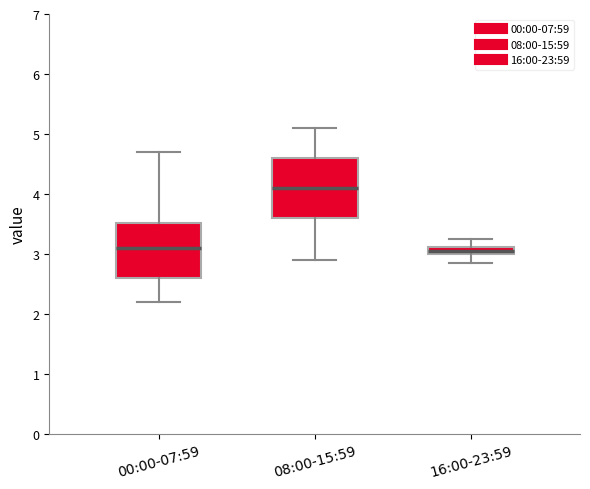

Which box has the highest median line?

08:00-15:59